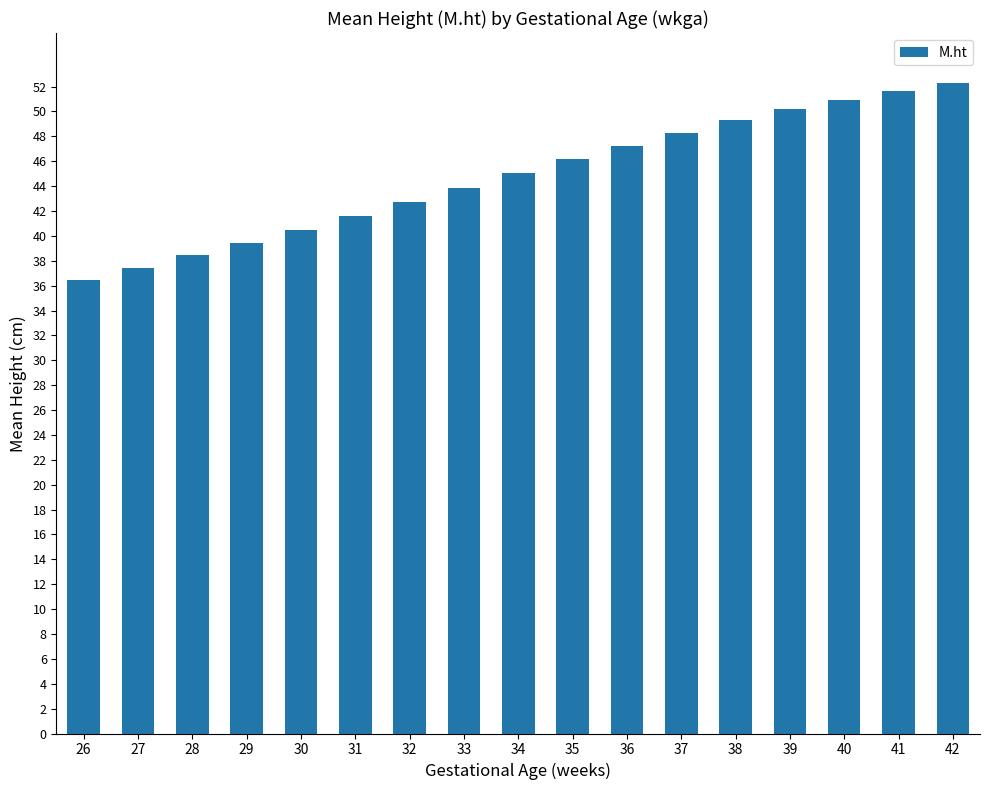

Reading right to left, list all the values displayed in this chart.

42=52.3	41=51.6	40=50.9	39=50.2	38=49.3	37=48.3	36=47.2	35=46.1	34=45.0	33=43.9	32=42.7	31=41.6	30=40.5	29=39.4	28=38.4	27=37.4	26=36.4